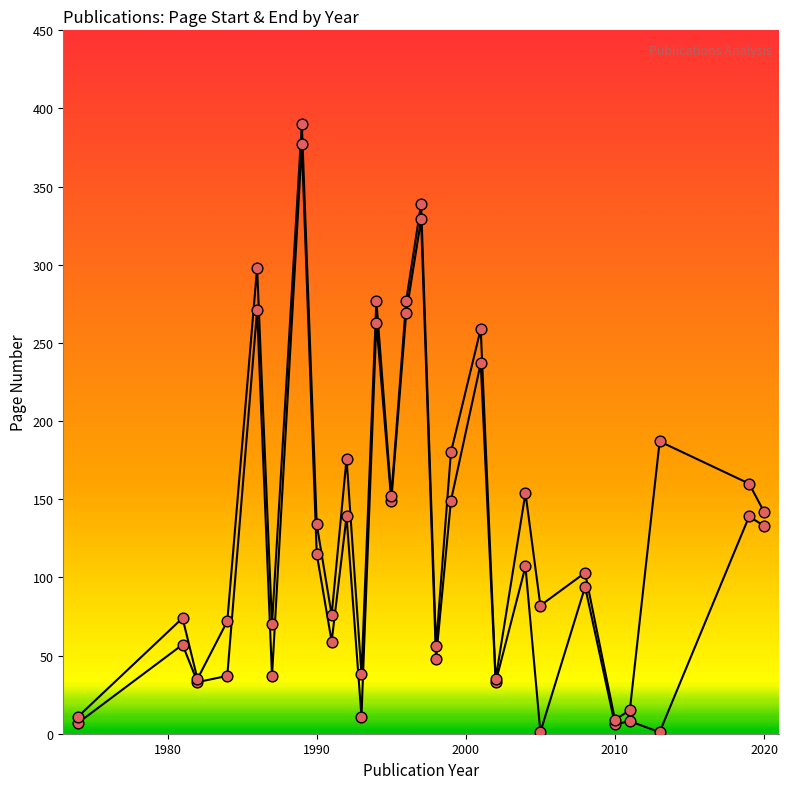

Which series reaches the maximum Y coordinate?

Seite Bis